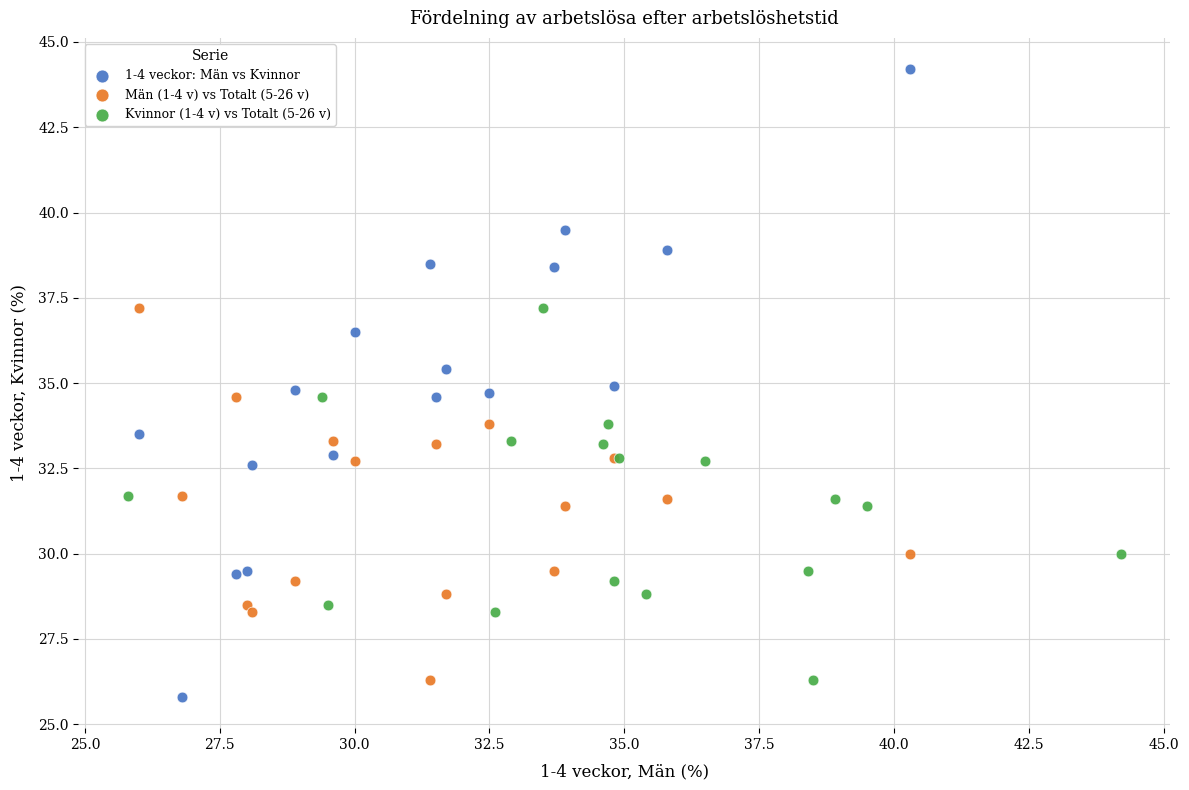

What are all the series names shown in the legend?

1-4 veckor: Män vs Kvinnor, Män (1-4 v) vs Totalt (5-26 v), Kvinnor (1-4 v) vs Totalt (5-26 v)